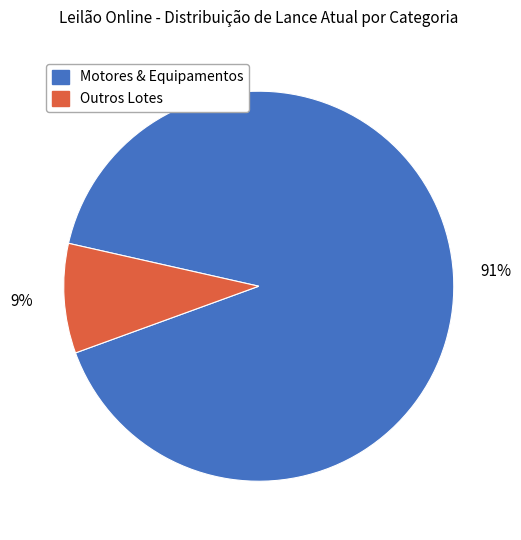

Is there any slice that represents more than half of the pie?

Yes